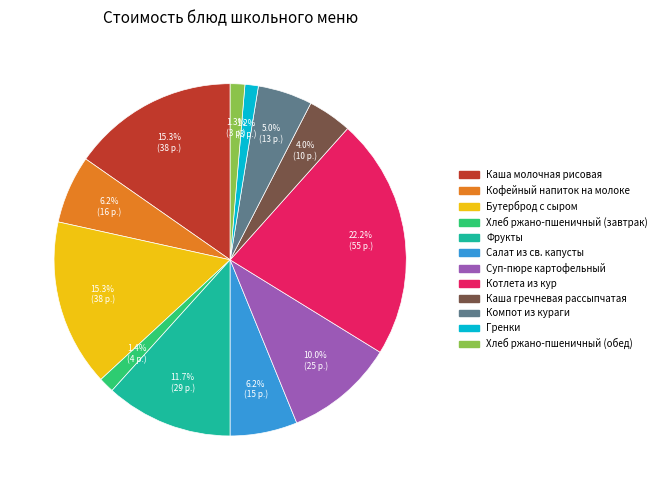

Between Суп-пюре картофельный and Каша гречневая рассыпчатая, which is larger?

Суп-пюре картофельный